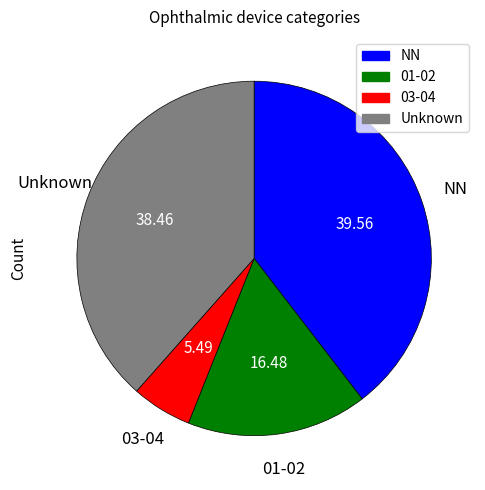

Does any single category account for the majority?

No